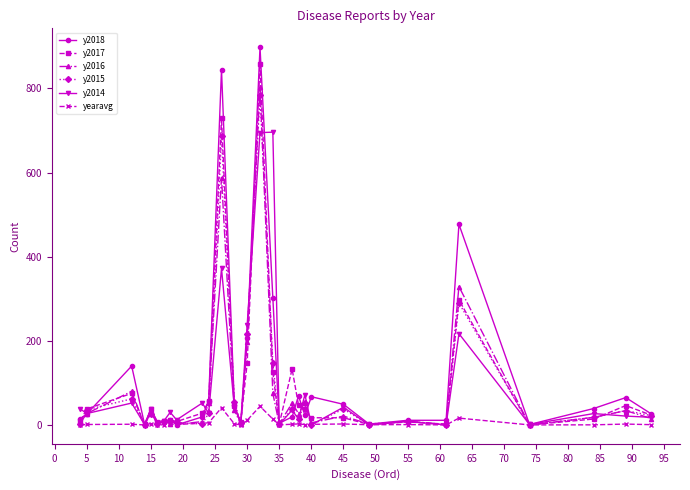

True or false: y2017 has more than 2 points higher than both neighbors.

True